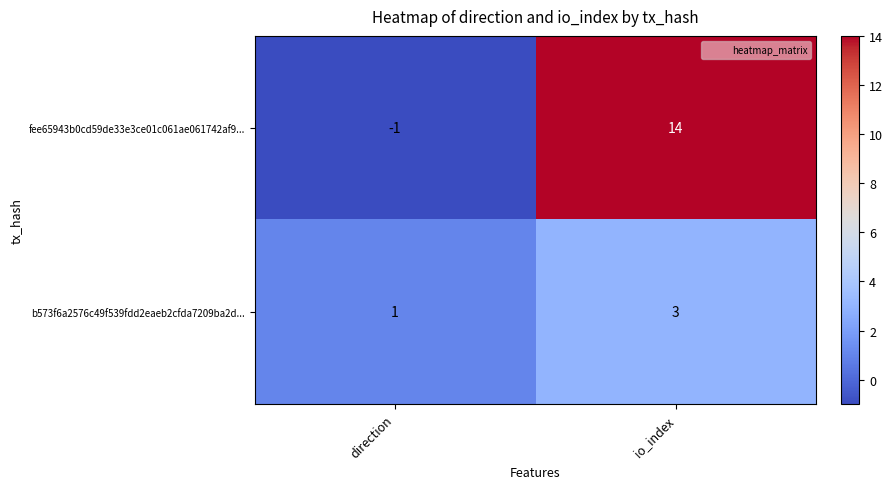

True or false: b573f6a2576c49f539fdd2eaeb2cfda7209ba2d... has a value of 1 at direction.

True